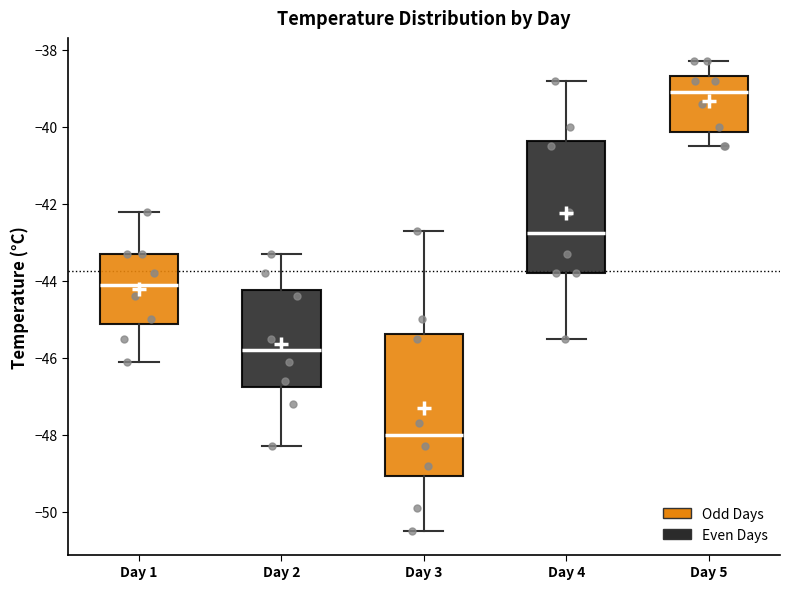

Where does the median line of the box for Day 5 sit on the y-axis? The values are not printed on the chart, so give them approximately, as read against the axis.

-39.0